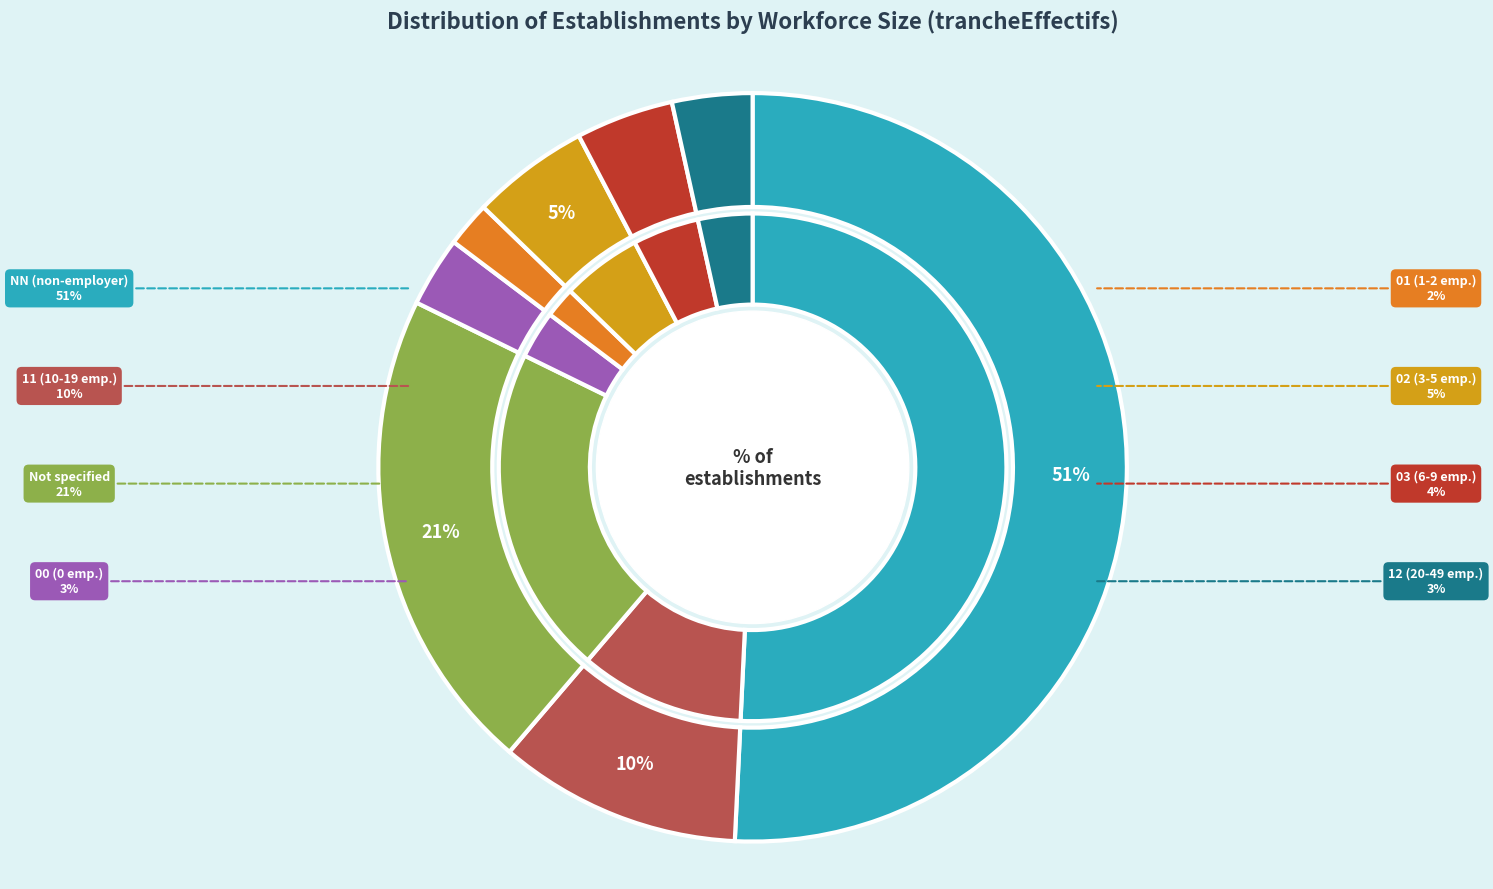

What percentage is the 01 slice, to the nearest percent?

2%